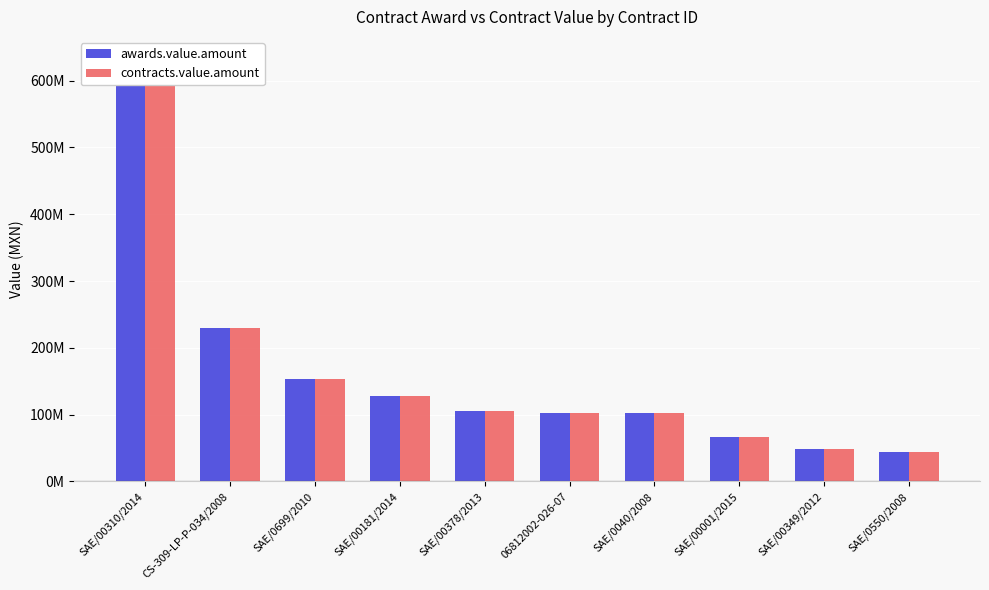

Which category has the highest value in the contracts.value.amount series?

SAE/00310/2014